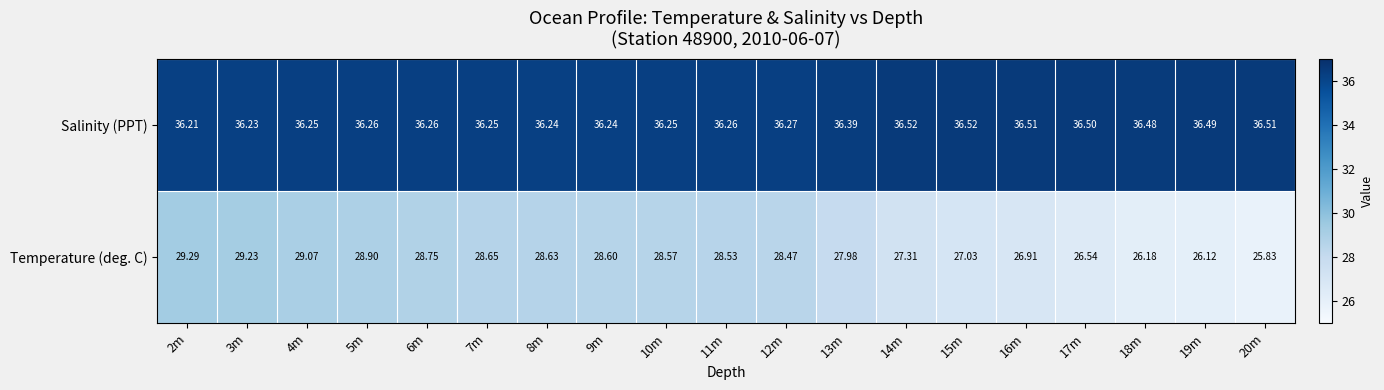

Which series has the largest range (max minus min)?

Temperature (deg. C)